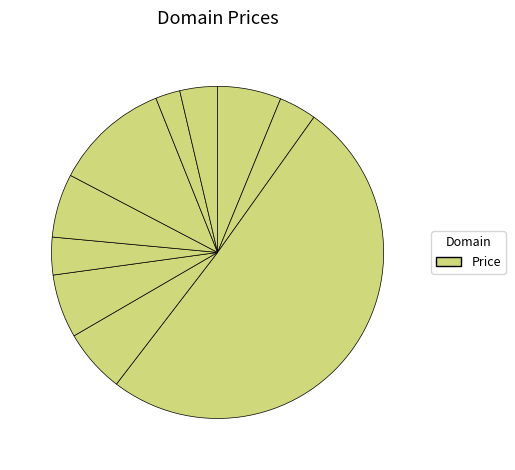

How many segments does this pie chart have?

10